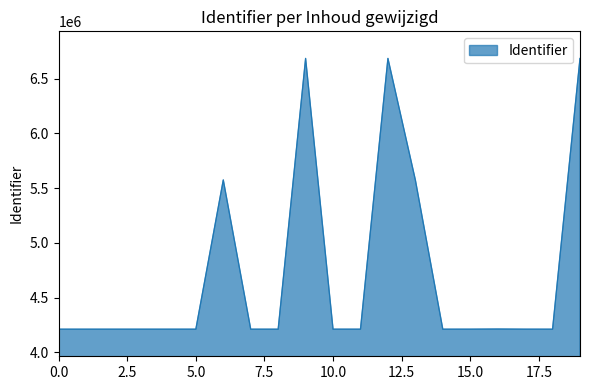

What is the minimum value shown in the chart?

4211657